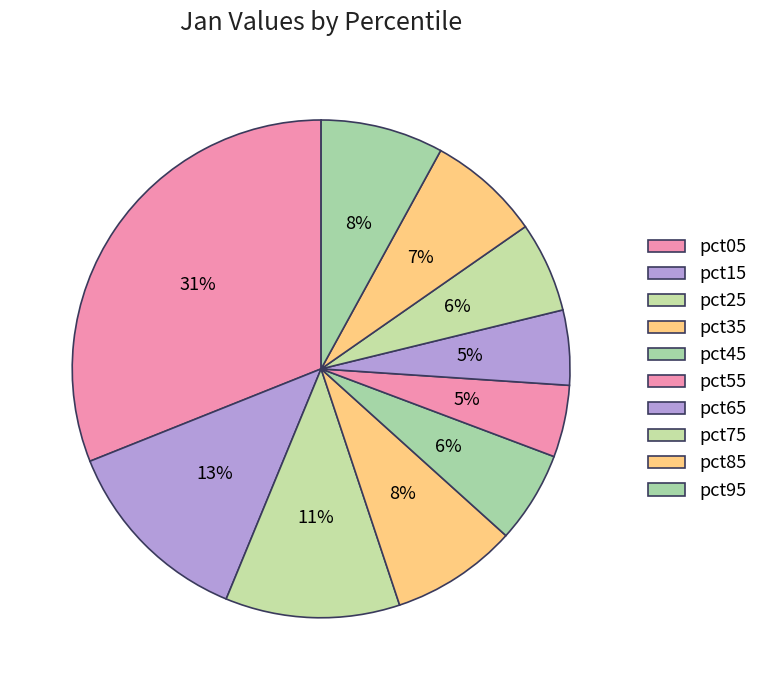

How many slices are in this pie chart?

10